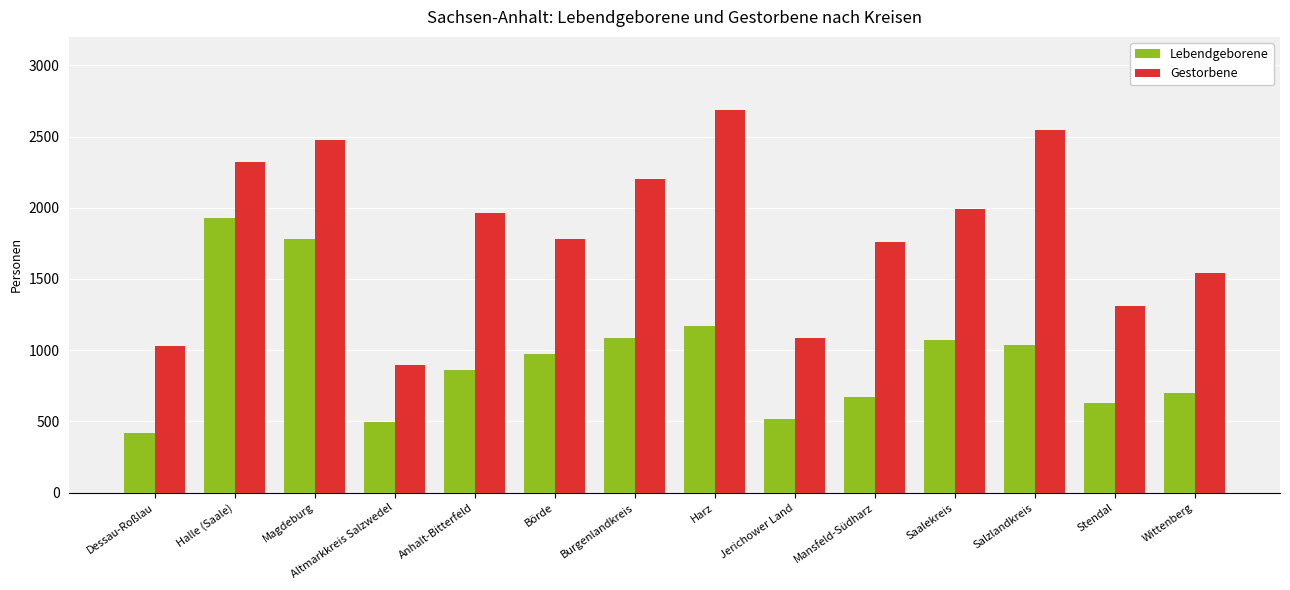

How many categories are shown in the chart?

14